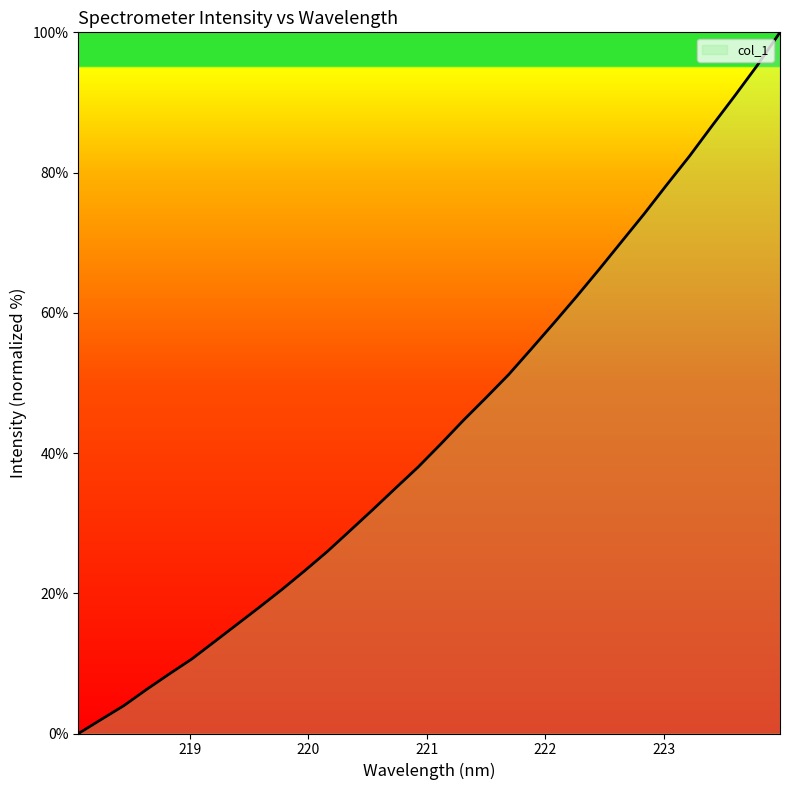

What is the greatest value displayed?

100.0